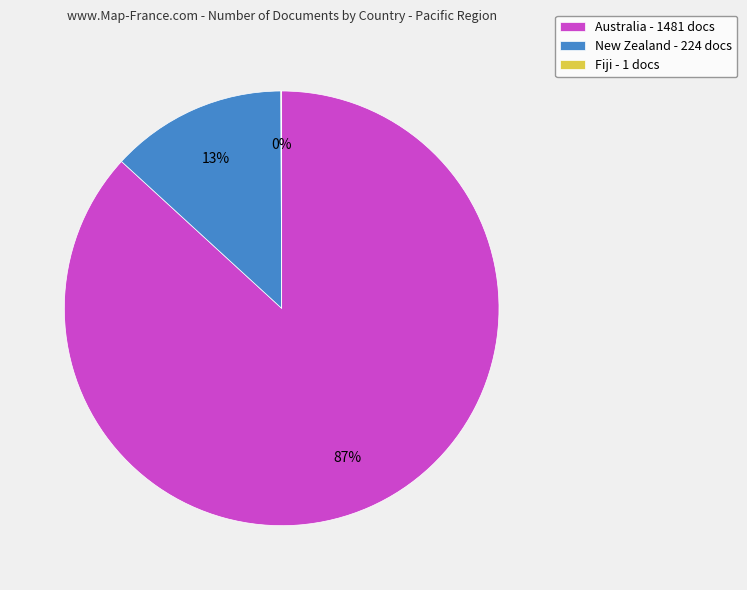

To the nearest percent, what is the difference between the largest and smallest slice percentages?

87%